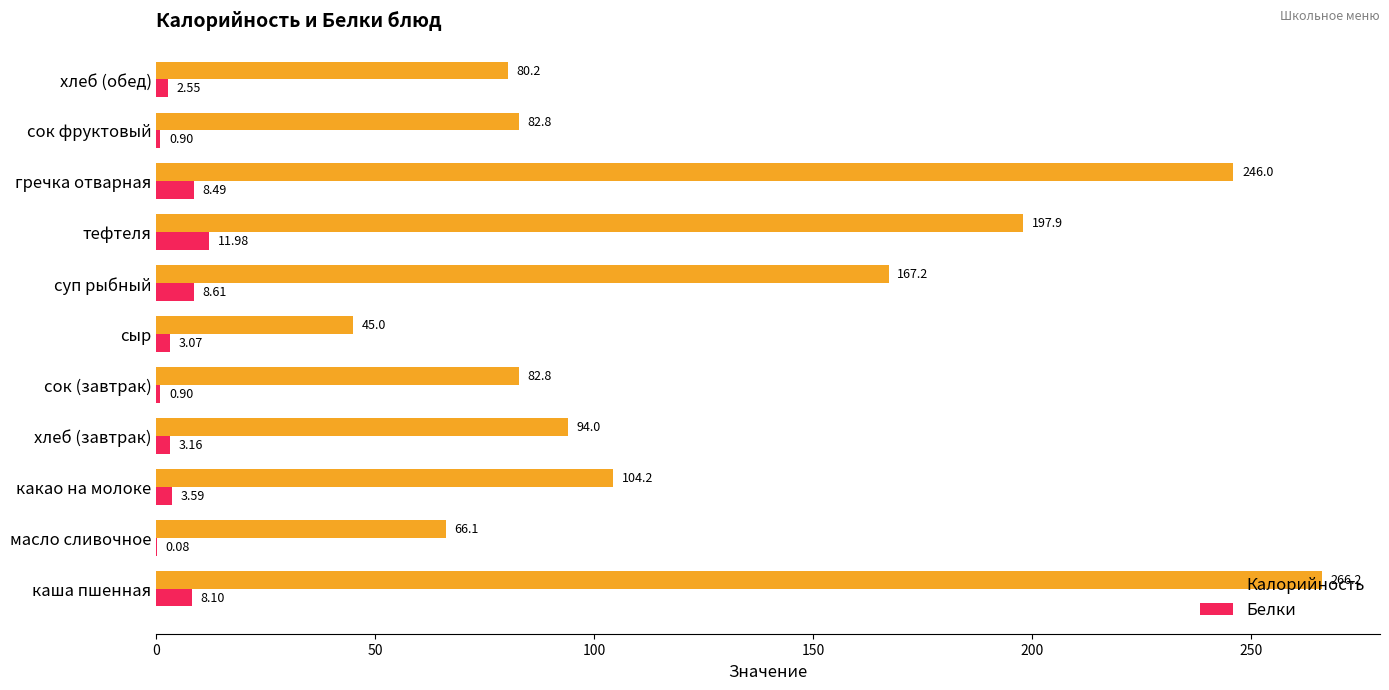

Is the value of Белки at хлеб (завтрак) greater than the value of Калорийность at каша пшенная?

No